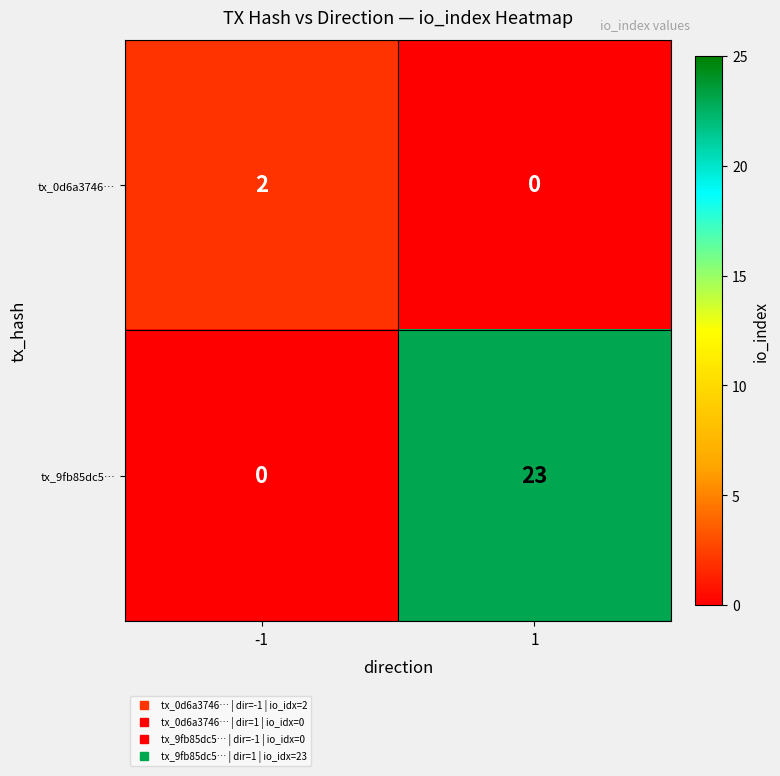

The tx_0d6a3746… series shows 4 at -1. True or false?

False